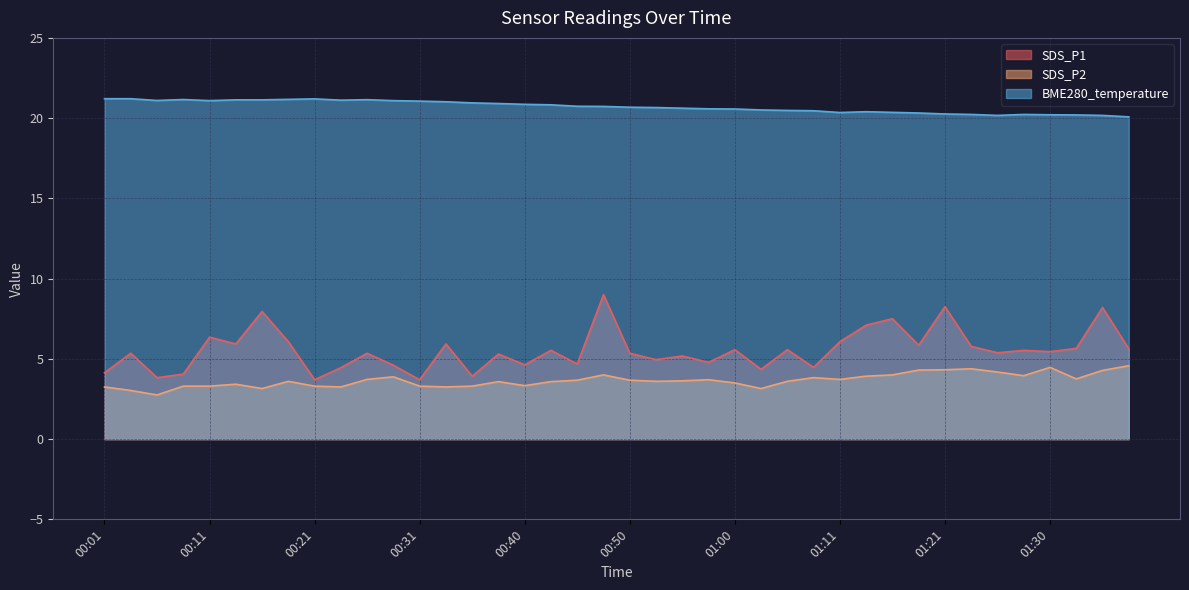

Reading left to right, transcribe all the data shown in this chart.

SDS_P1: 00:01=4.1	00:04=5.3	00:06=3.8	00:09=4.0	00:11=6.3	00:14=5.9	00:16=8.0	00:19=6.1	00:21=3.7	00:23=4.5	00:26=5.3	00:28=4.6	00:31=3.7	00:33=5.9	00:36=3.9	00:38=5.3	00:40=4.6	00:43=5.5	00:45=4.7	00:48=9.0	00:50=5.3	00:53=5.0	00:55=5.2	00:58=4.8	01:00=5.6	01:02=4.3	01:05=5.6	01:08=4.5	01:11=6.1	01:13=7.1	01:16=7.5	01:18=5.8	01:21=8.2	01:23=5.8	01:25=5.4	01:28=5.5	01:30=5.5	01:33=5.7	01:36=8.2	01:38=5.6
SDS_P2: 00:01=3.2	00:04=3.0	00:06=2.8	00:09=3.3	00:11=3.3	00:14=3.4	00:16=3.1	00:19=3.6	00:21=3.3	00:23=3.2	00:26=3.7	00:28=3.9	00:31=3.3	00:33=3.2	00:36=3.3	00:38=3.6	00:40=3.3	00:43=3.6	00:45=3.7	00:48=4.0	00:50=3.7	00:53=3.6	00:55=3.6	00:58=3.7	01:00=3.5	01:02=3.1	01:05=3.6	01:08=3.8	01:11=3.7	01:13=3.9	01:16=4.0	01:18=4.3	01:21=4.3	01:23=4.4	01:25=4.2	01:28=4.0	01:30=4.5	01:33=3.8	01:36=4.3	01:38=4.6
BME280_temperature: 00:01=21.2	00:04=21.2	00:06=21.1	00:09=21.2	00:11=21.1	00:14=21.1	00:16=21.1	00:19=21.2	00:21=21.2	00:23=21.1	00:26=21.1	00:28=21.1	00:31=21.1	00:33=21.0	00:36=20.9	00:38=20.9	00:40=20.9	00:43=20.8	00:45=20.7	00:48=20.7	00:50=20.7	00:53=20.7	00:55=20.6	00:58=20.6	01:00=20.6	01:02=20.5	01:05=20.5	01:08=20.5	01:11=20.4	01:13=20.4	01:16=20.4	01:18=20.3	01:21=20.3	01:23=20.2	01:25=20.2	01:28=20.2	01:30=20.2	01:33=20.2	01:36=20.2	01:38=20.1